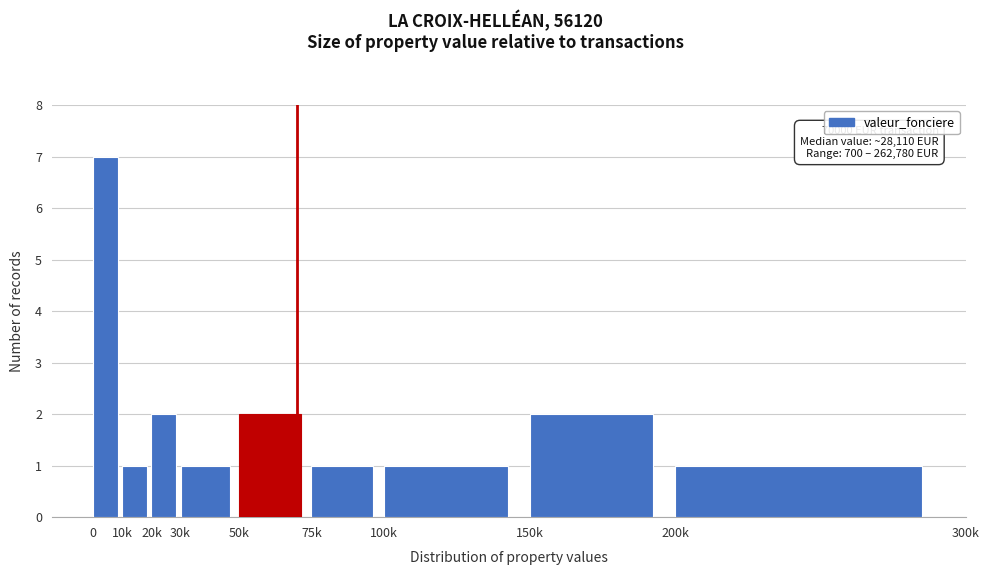

Reading left to right, list all the values displayed in this chart.

0=7	10k=1	20k=2	30k=1	50k=2	75k=1	100k=1	150k=2	200k=1